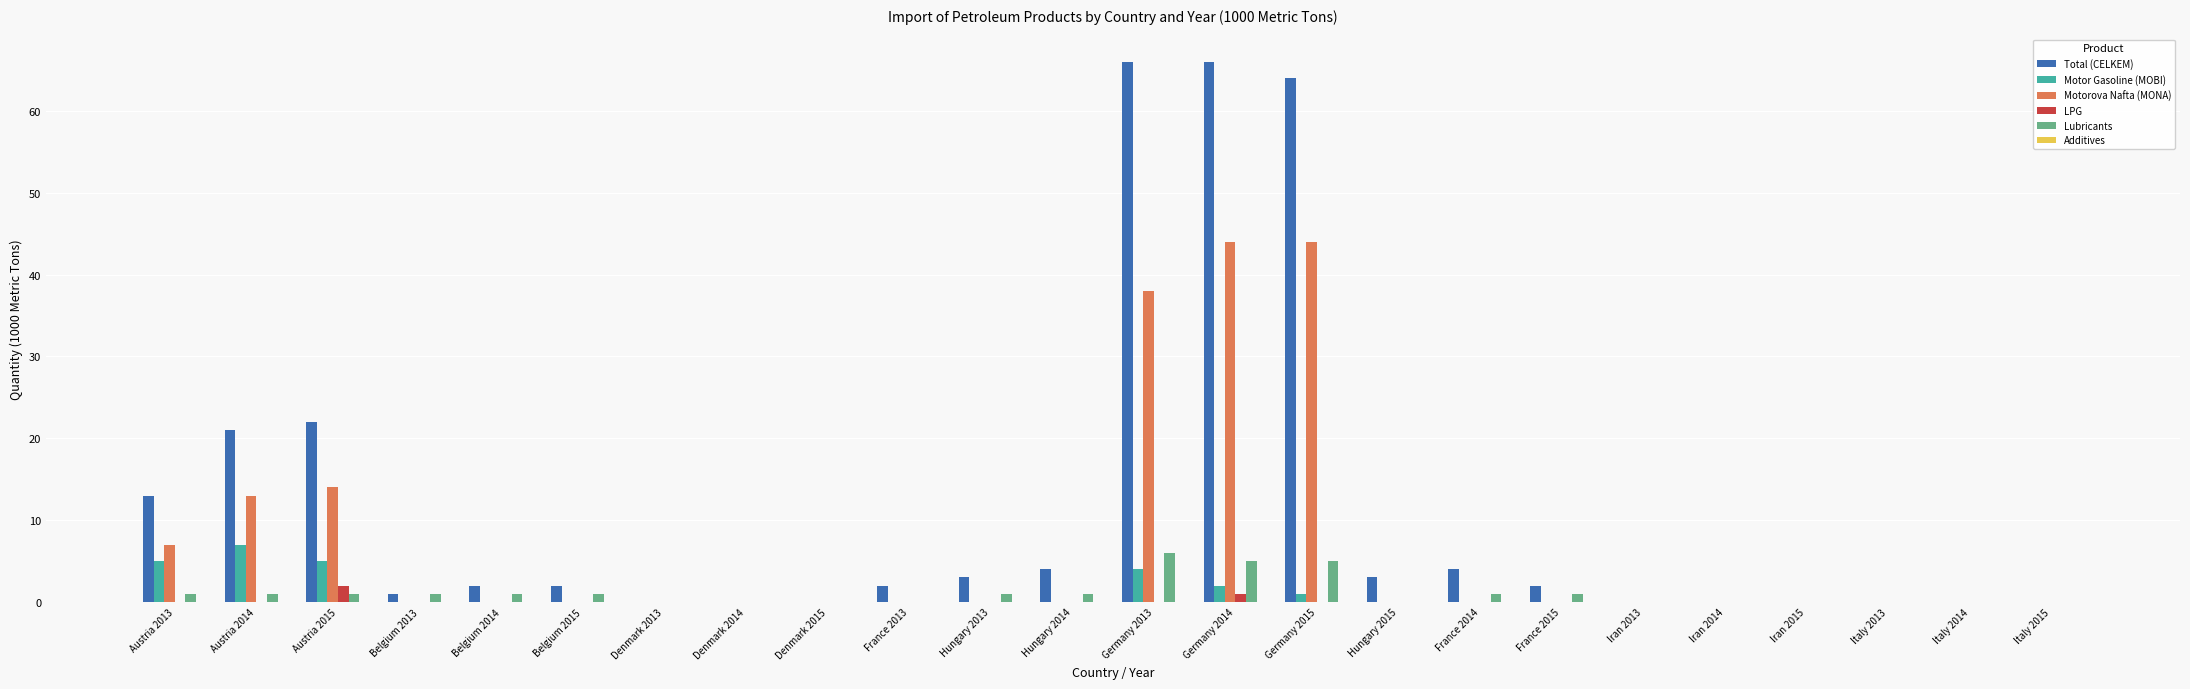

Which series changed the most between Austria 2015 and Denmark 2013?

Total (CELKEM)